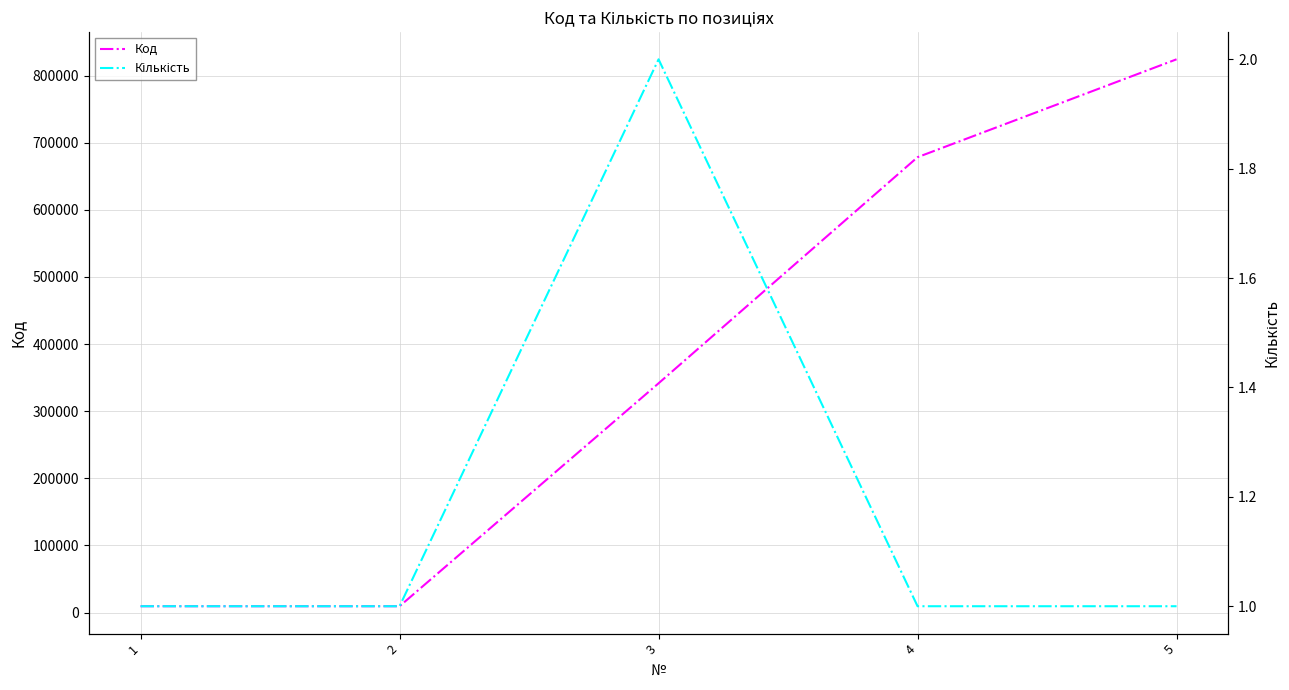

Which label corresponds to the largest value in the chart?

5